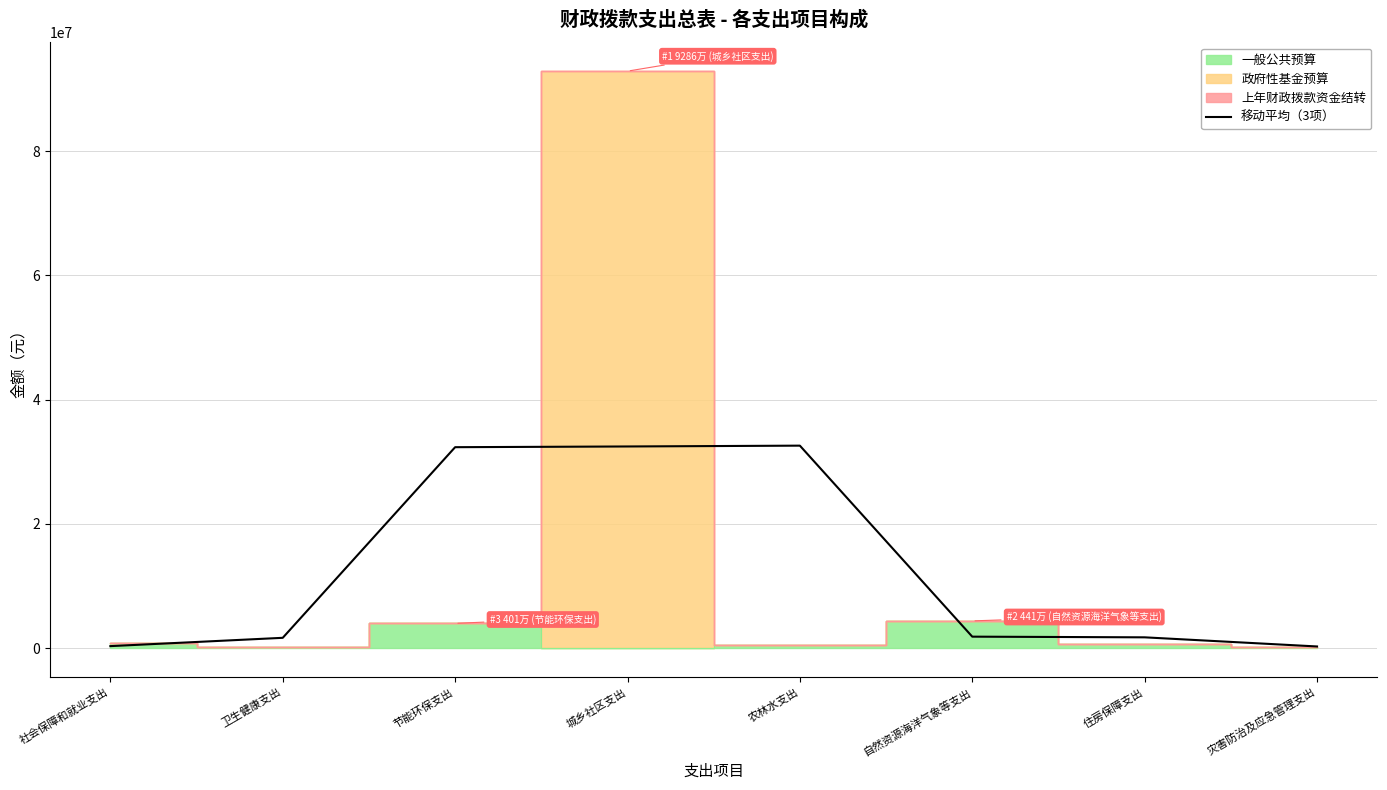

True or false: there are more than 2 points higher than both neighbors.

False